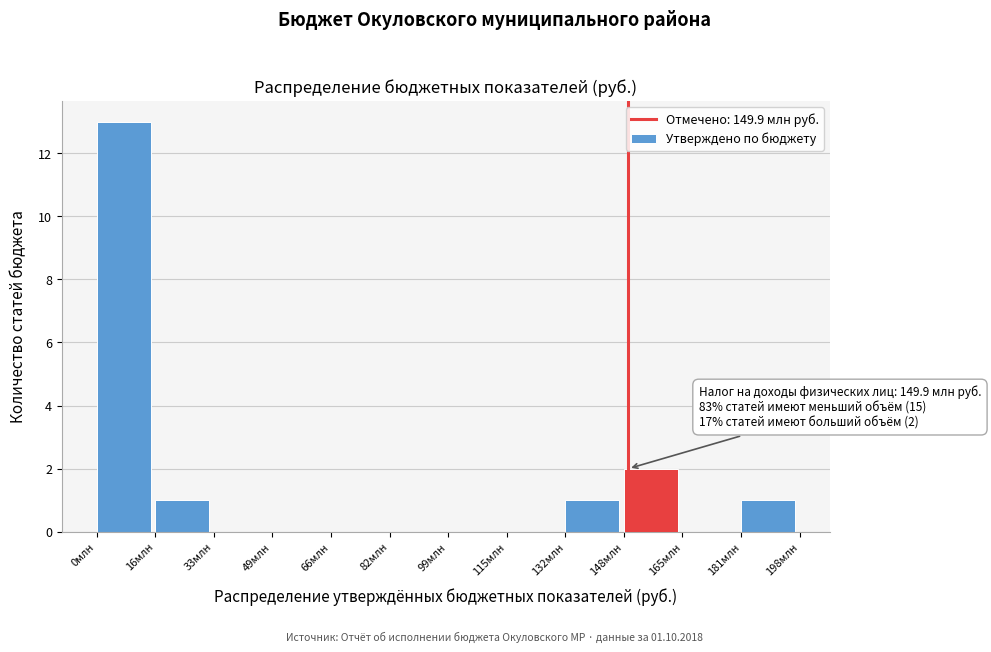

Reading left to right, what are all the values shown in this chart?

0млн=13	16млн=1	33млн=0	49млн=0	66млн=0	82млн=0	99млн=0	115млн=0	132млн=1	148млн=2	165млн=0	181млн=1